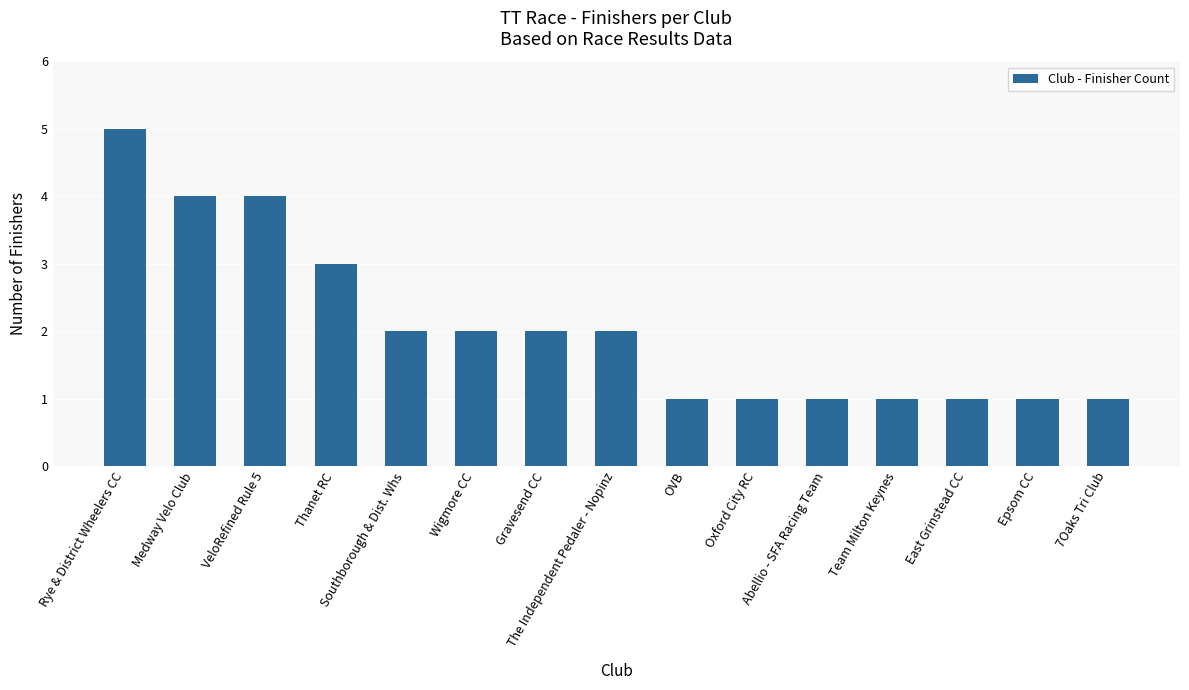

Which has a higher value, Rye & District Wheelers CC or Thanet RC?

Rye & District Wheelers CC